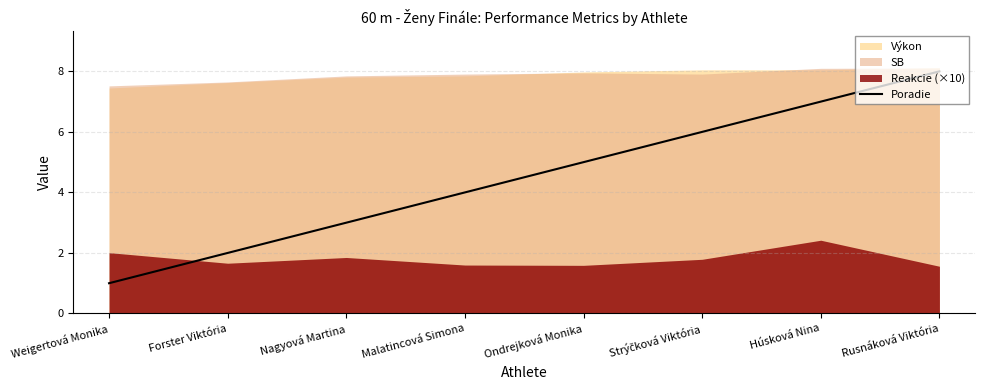

Reading left to right, list all the values displayed in this chart.

1	2	3	4	5	6	7	8